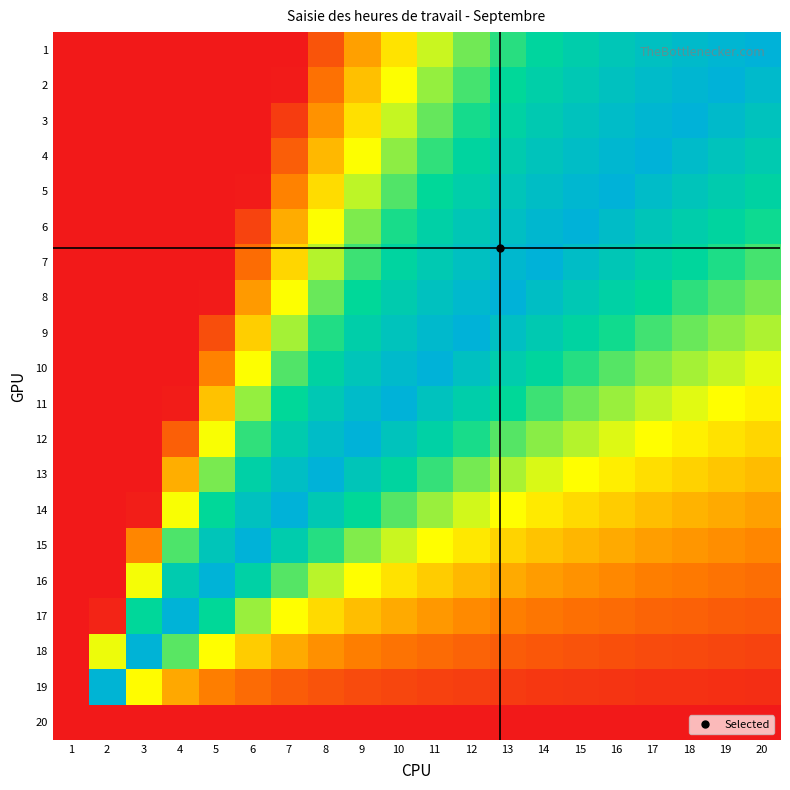

What is the spread (max minus min) of values at 6?

99.6